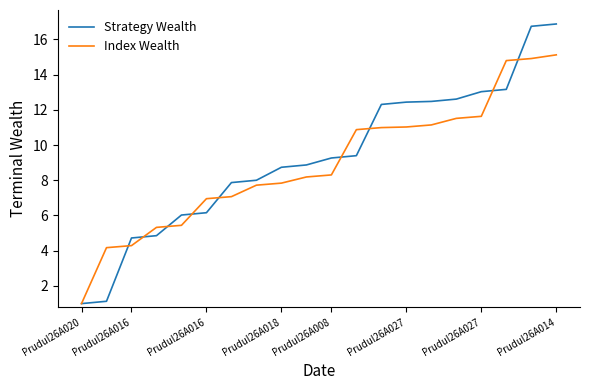

What is the highest value of the Index Wealth series?

15.1